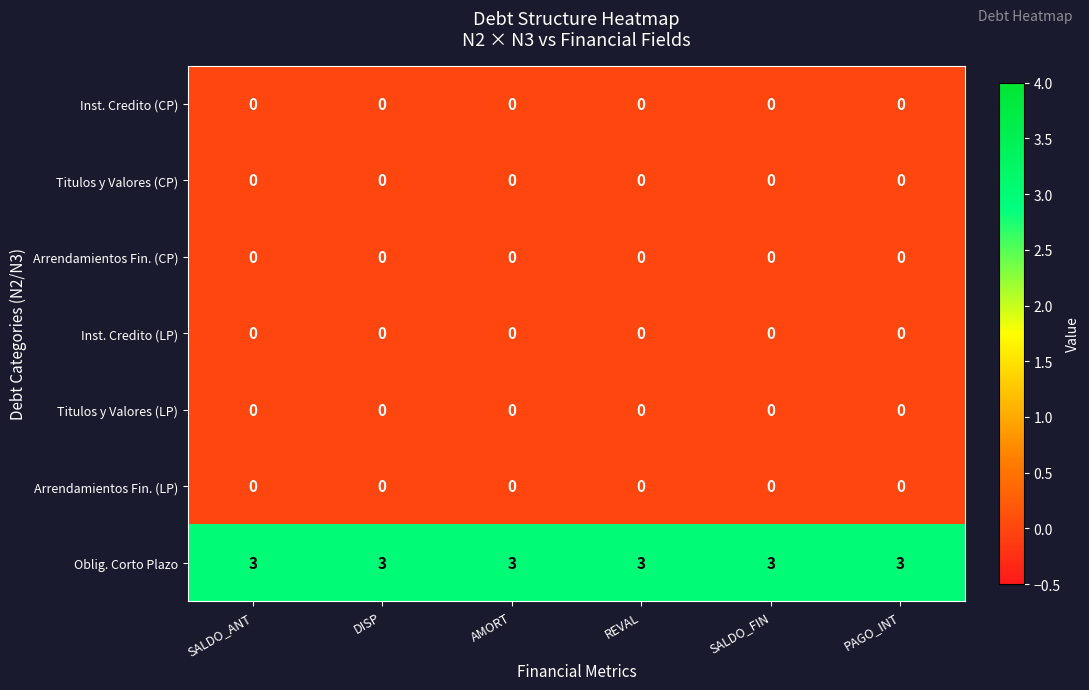

What is the spread (max minus min) of values at DISP?

3